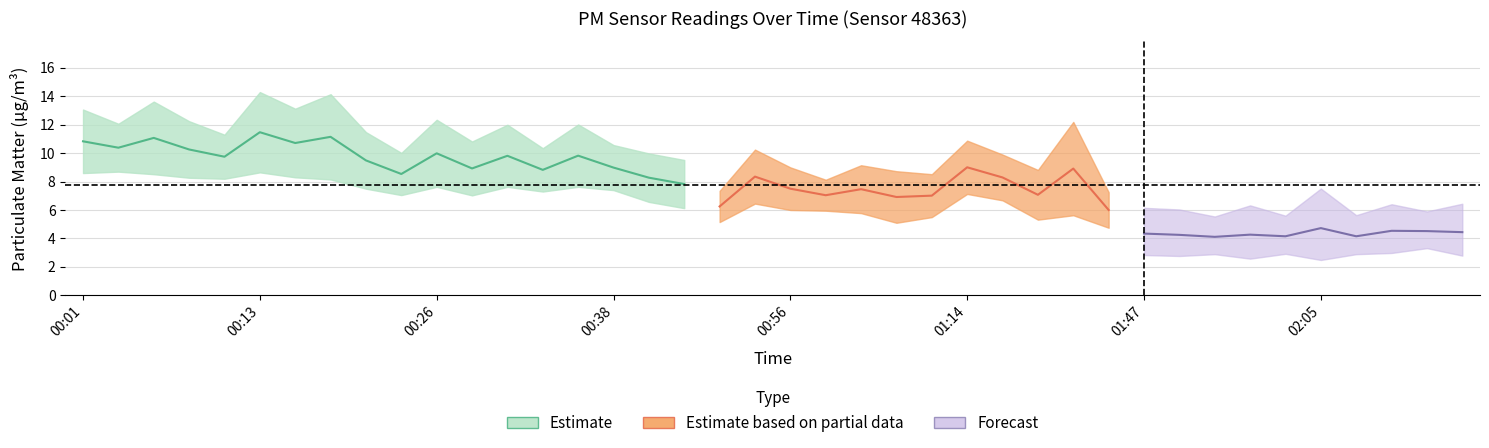

Does the chart have visible grid lines?

Yes